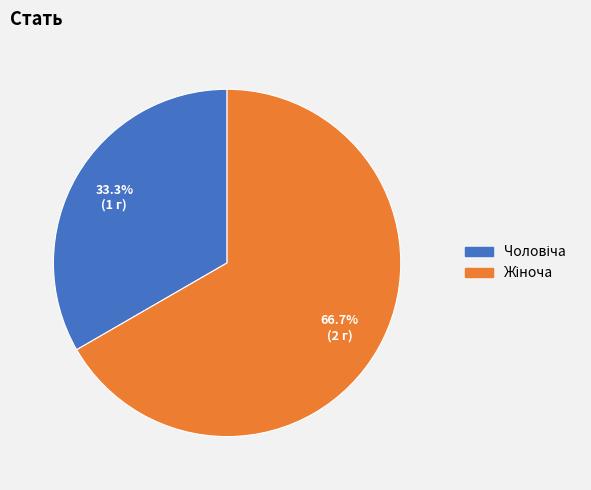

Is there any slice that represents more than half of the pie?

Yes